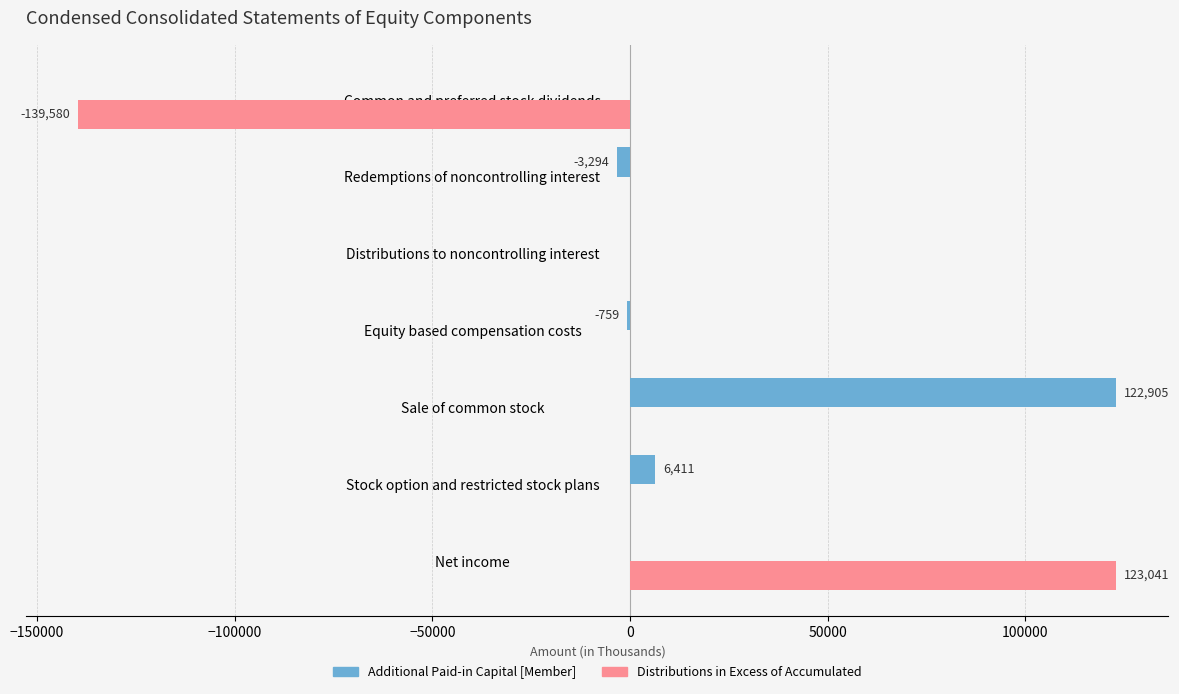

The Additional Paid-in Capital [Member] series shows 0 at Distributions to noncontrolling interest. True or false?

True